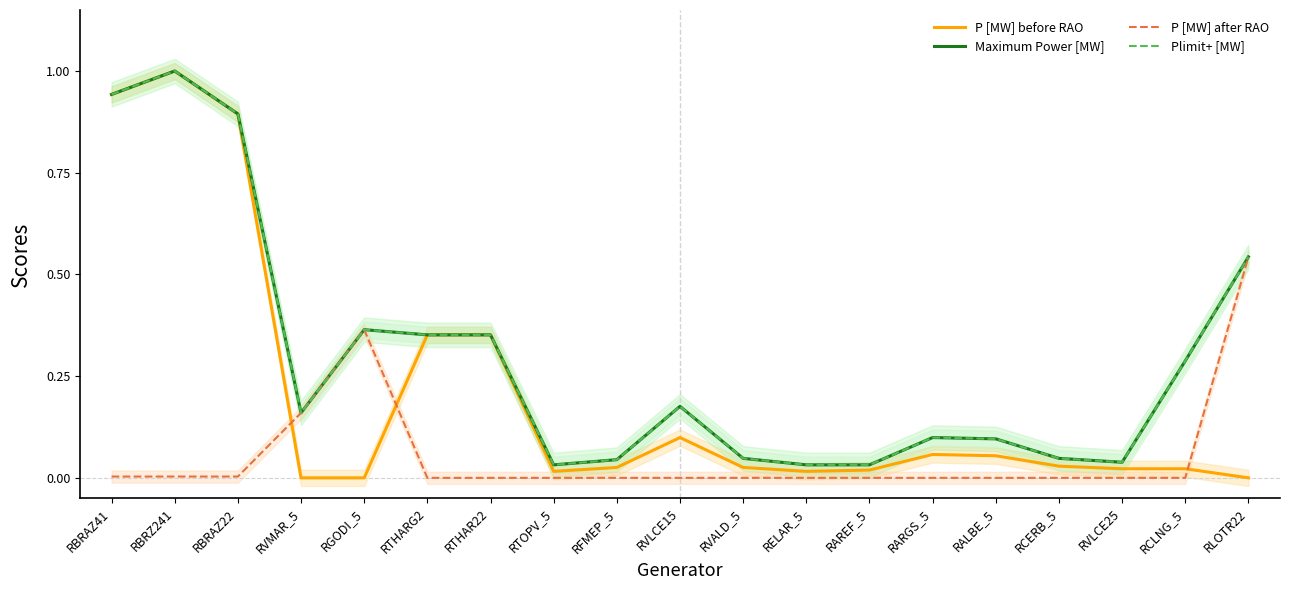

True or false: Maximum Power [MW] has a value of 0.0 at RVLCE25.

False